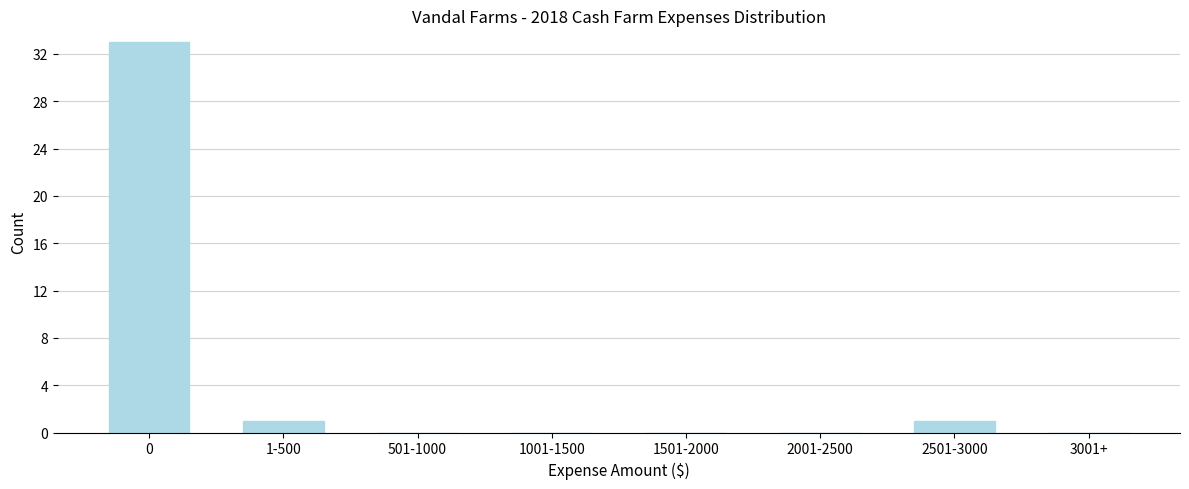

Reading right to left, transcribe all the data shown in this chart.

3001+=0	2501-3000=1	2001-2500=0	1501-2000=0	1001-1500=0	501-1000=0	1-500=1	0=33